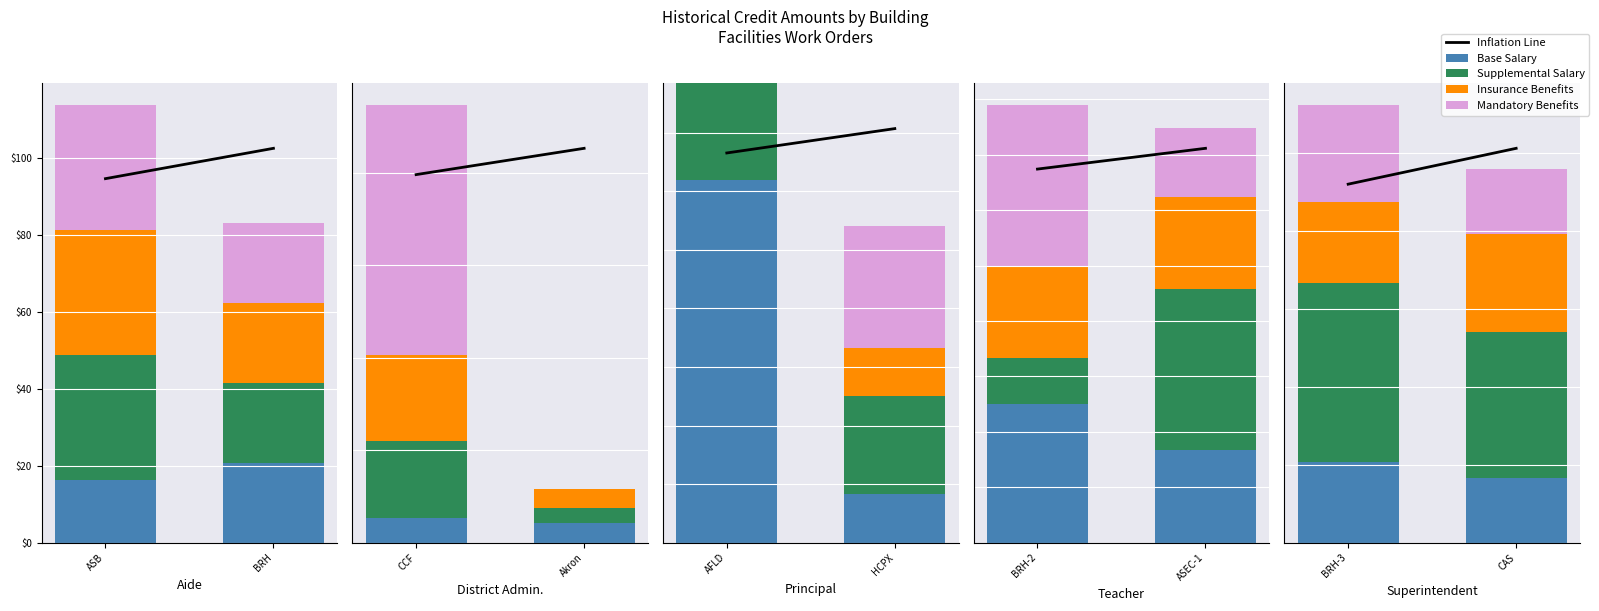

What is the label of the 1st bar from the right?

BRH